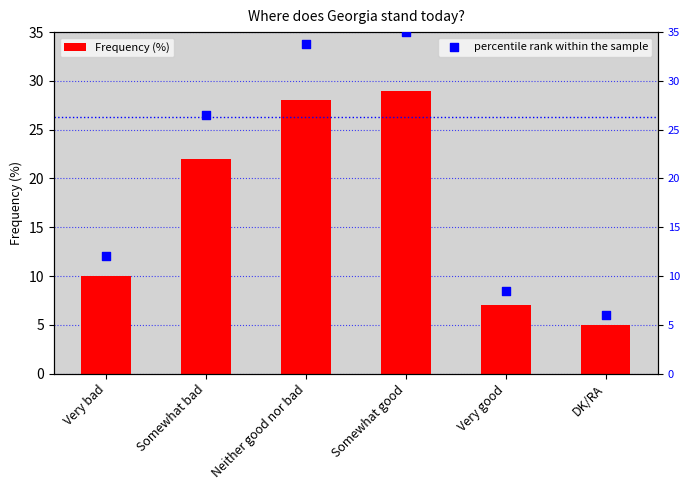

Which series has the widest spread of Y values?

percentile rank within the sample